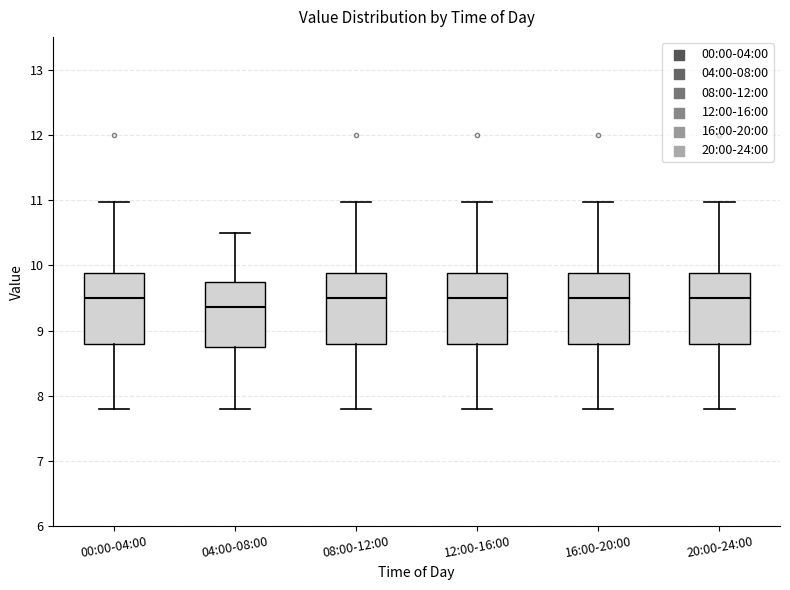

Reading left to right, transcribe this box plot: for each box, give where its median line is, the range the box spans, and where its two whiskers end, as read against the y-axis. The values are not printed on the chart, so give them approximately, as read against the axis.

00:00-04:00: median 9.5, box 8.8 to 9.9, whiskers 7.8 to 11.0
04:00-08:00: median 9.4, box 8.7 to 9.7, whiskers 7.8 to 10.5
08:00-12:00: median 9.5, box 8.8 to 9.9, whiskers 7.8 to 11.0
12:00-16:00: median 9.5, box 8.8 to 9.9, whiskers 7.8 to 11.0
16:00-20:00: median 9.5, box 8.8 to 9.9, whiskers 7.8 to 11.0
20:00-24:00: median 9.5, box 8.8 to 9.9, whiskers 7.8 to 11.0